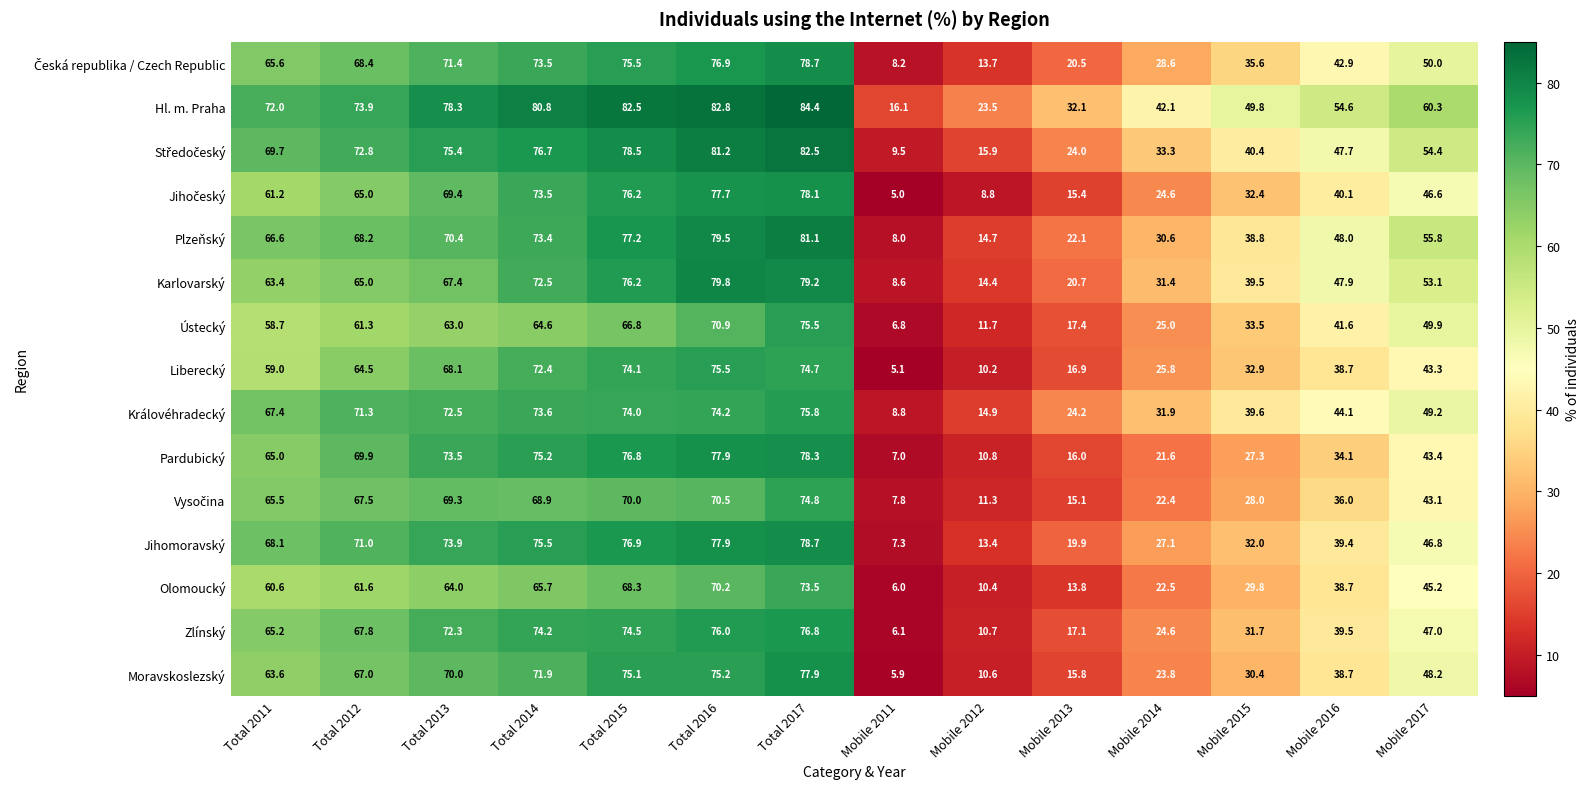

What is the difference between the maximum and second lowest values in the Zlínský series?

66.1